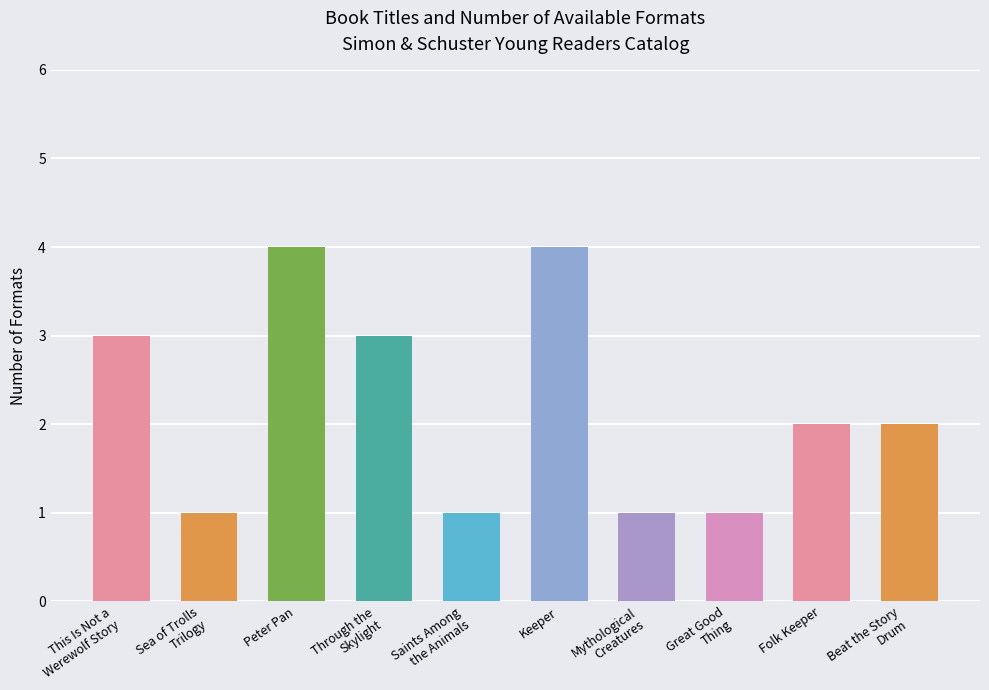

What is the ratio of the value at Mythological
Creatures to the value at Beat the Story
Drum?

0.5